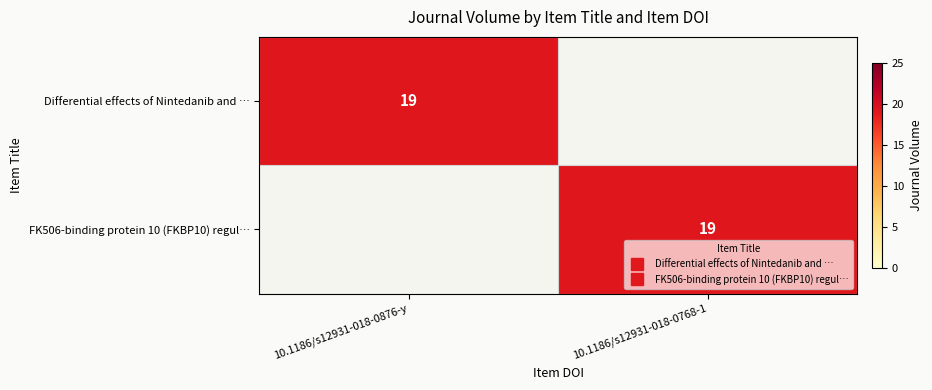

At 10.1186/s12931-018-0768-1, list the series in order from smallest to largest.

Differential effects of Nintedanib and …, FK506-binding protein 10 (FKBP10) regul…